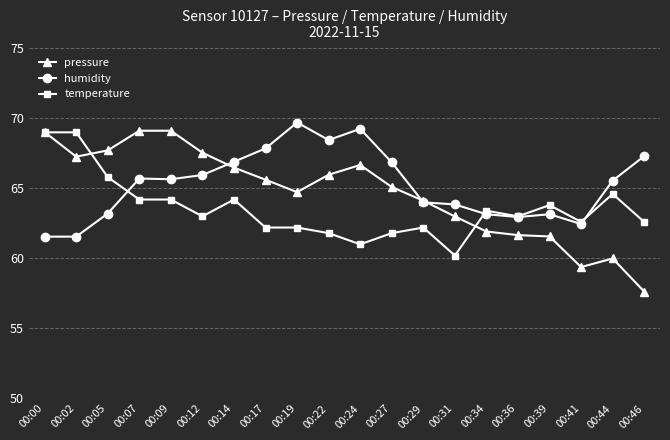

True or false: pressure has a value of 66.5 at 00:14.

True